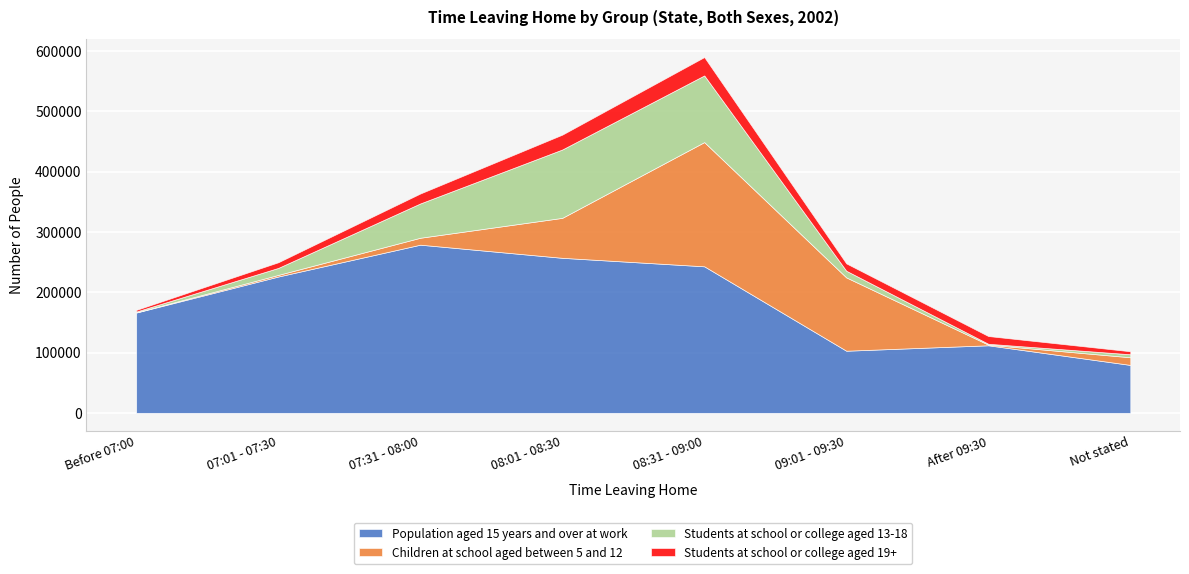

Between Before 07:00 and 07:31 - 08:00, which series saw the biggest shift?

Population aged 15 years and over at work